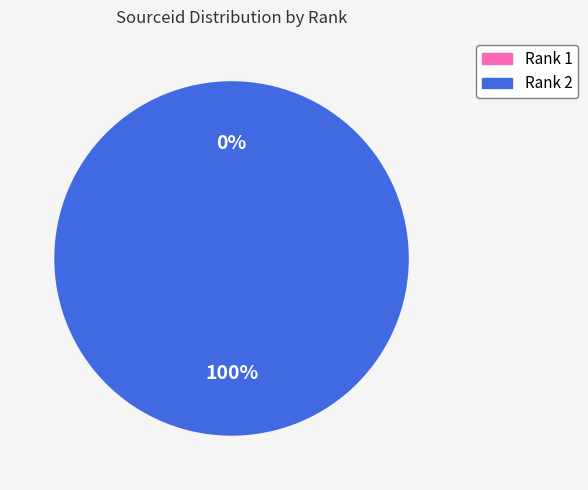

To the nearest percent, what is the average slice percentage?

50%